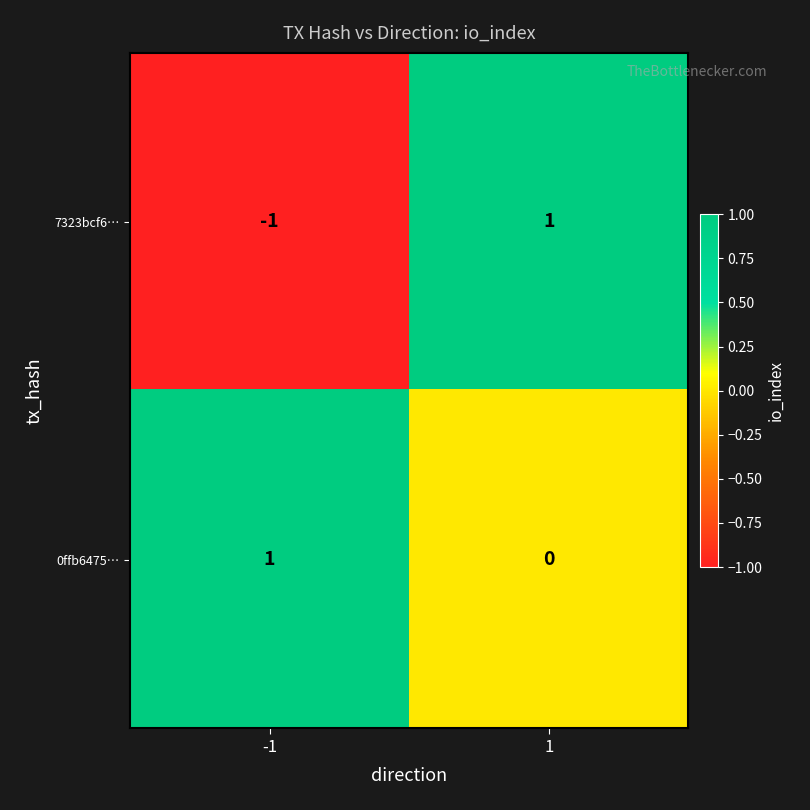

List the series in order of their overall mean, lowest first.

7323bcf6…, 0ffb6475…